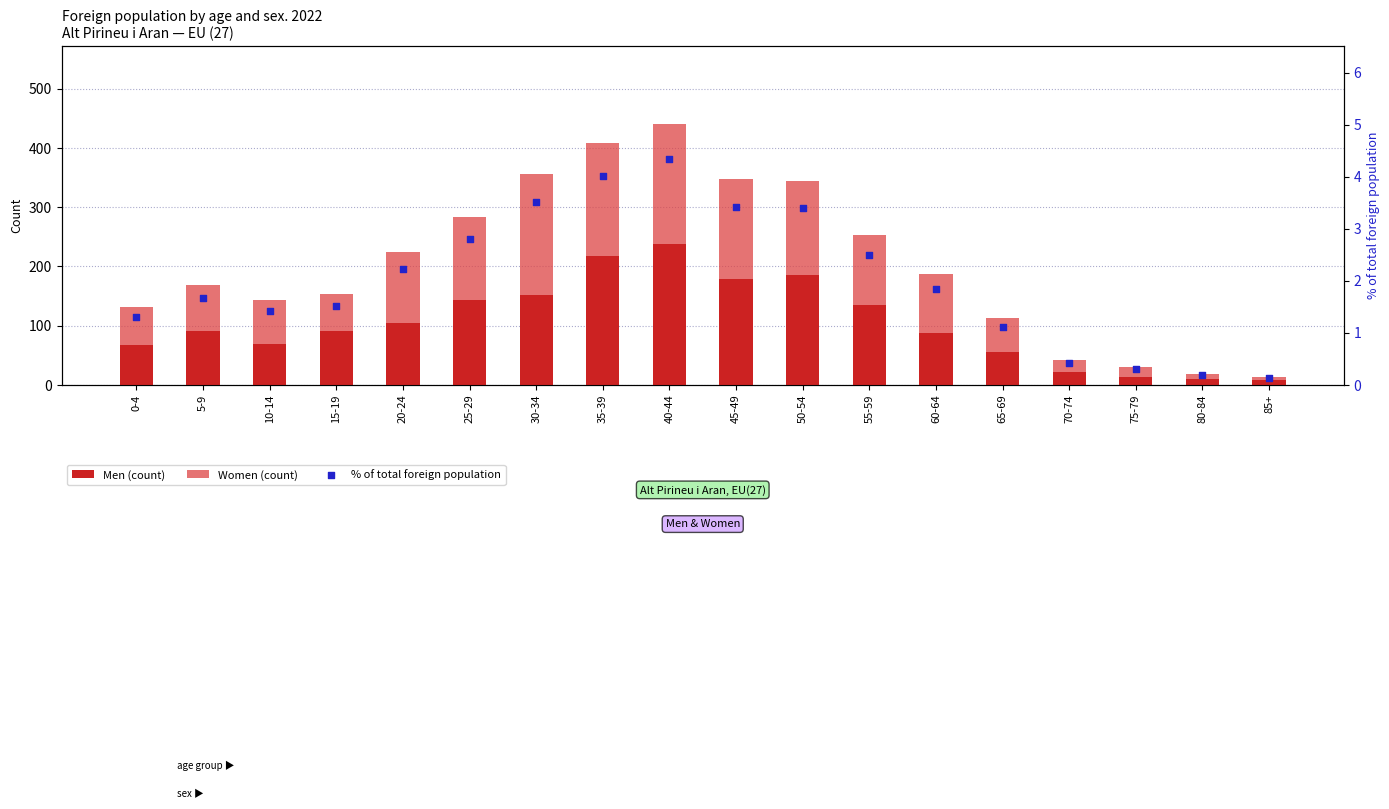

Which series has the largest total across all categories?

Men (count)